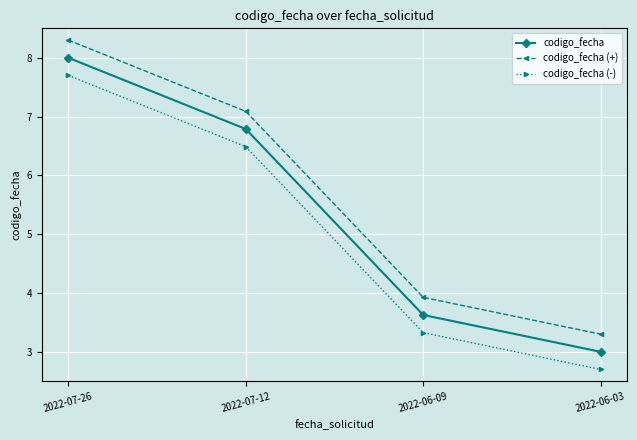

Reading left to right, what are all the values shown in this chart?

codigo_fecha: 8.0	6.8	3.6	3.0
codigo_fecha (+): 8.3	7.1	3.9	3.3
codigo_fecha (-): 7.7	6.5	3.3	2.7